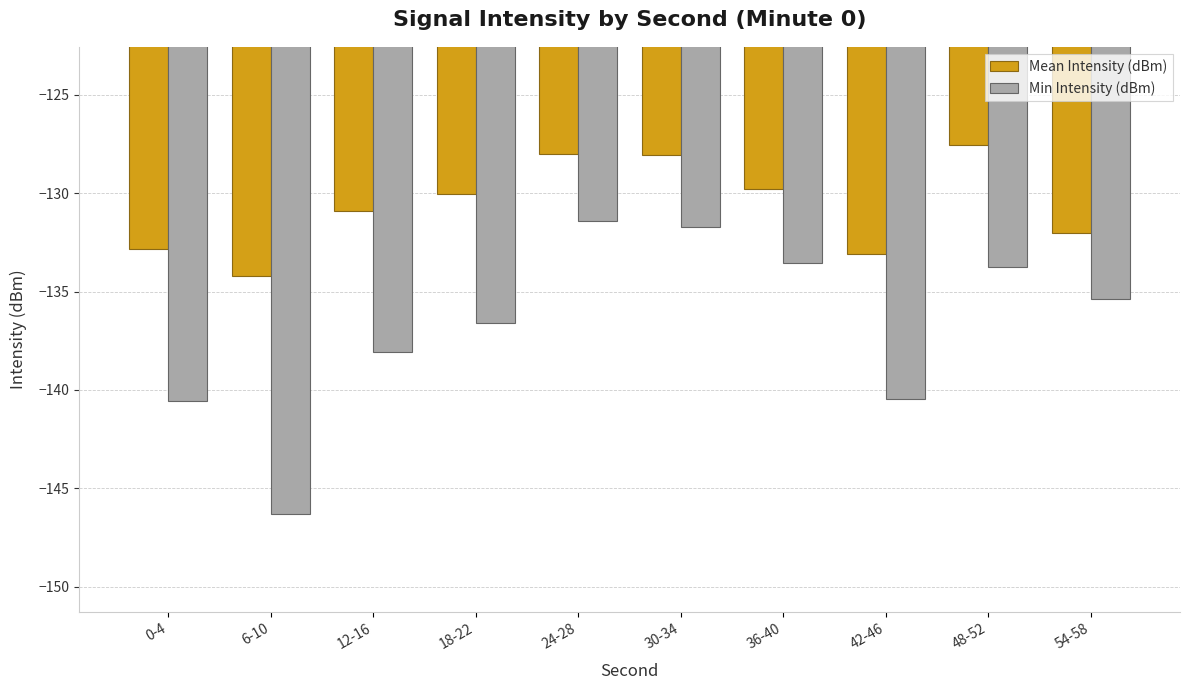

What is the difference between the Min Intensity (dBm) values at 6-10 and 12-16?

8.2